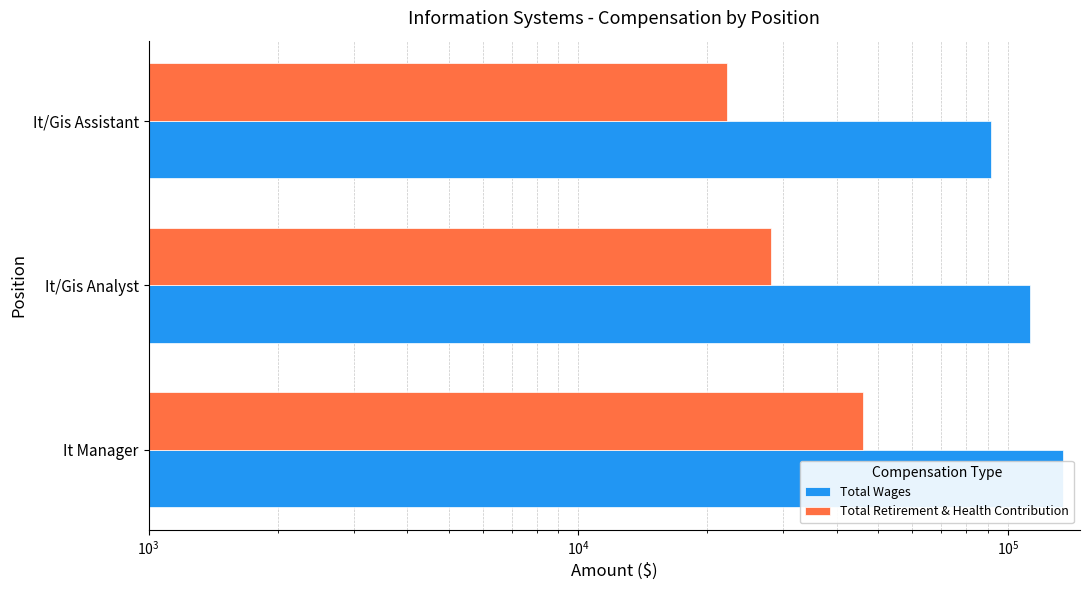

What is the difference between the maximum and minimum values in the Total Retirement & Health Contribution series?

23841